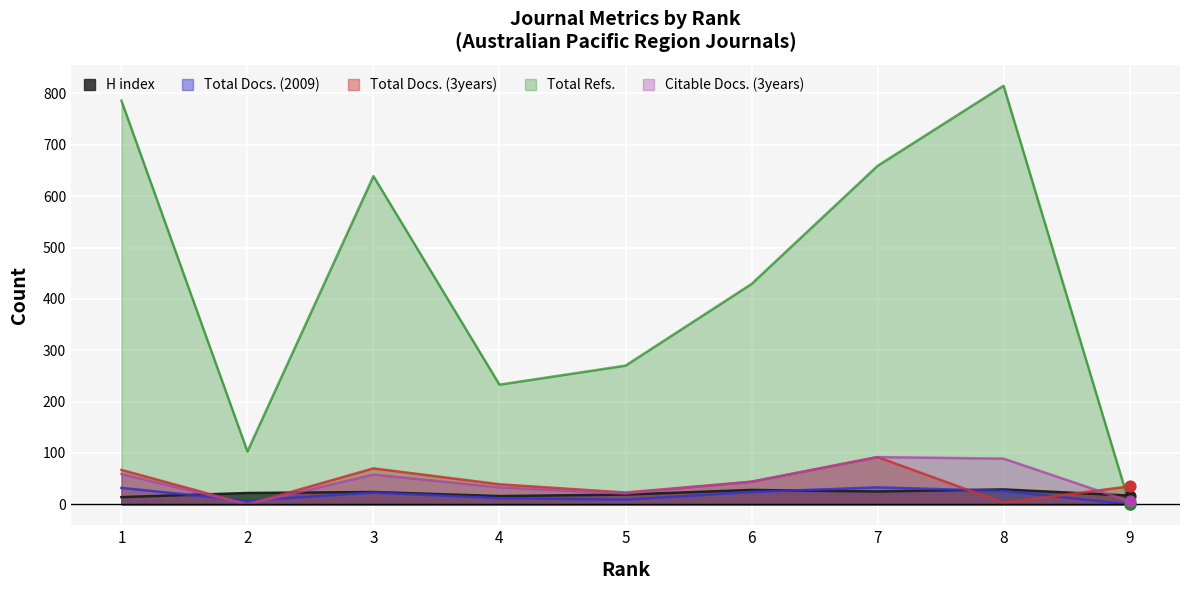

Is the value of Total Refs. at 9 greater than the value of Citable Docs. (3years) at 3?

No